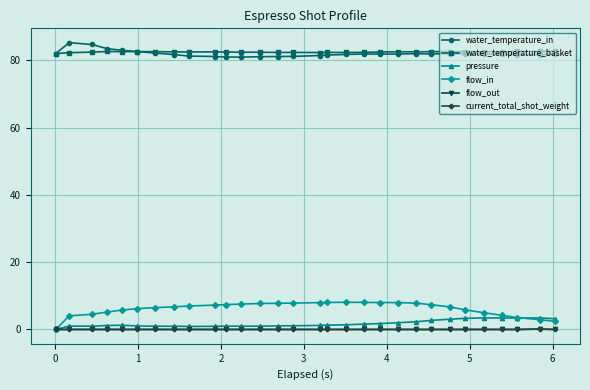

Is this an area chart (filled region under the line)?

No